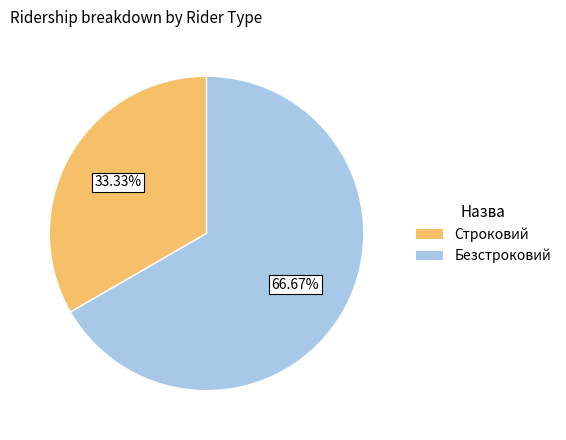

How many segments does this pie chart have?

2